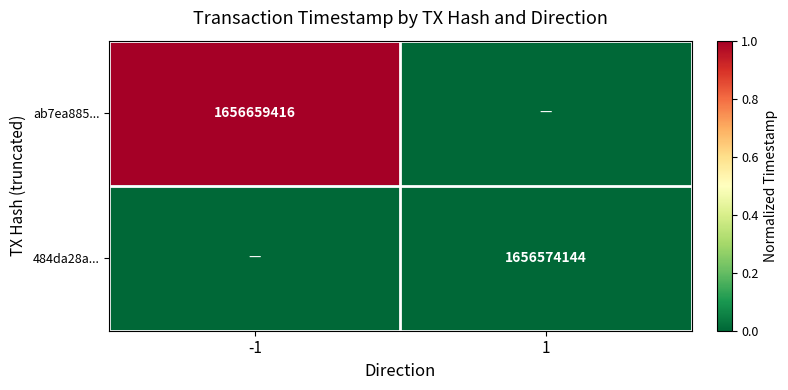

Is the value of ab7ea885... at -1 greater than the value of 484da28a... at 1?

Yes